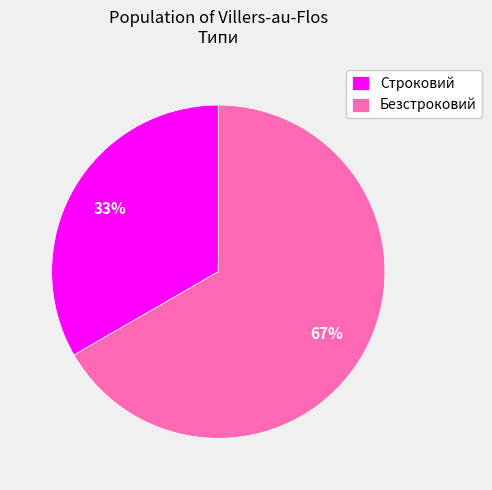

How many slices are in this pie chart?

2